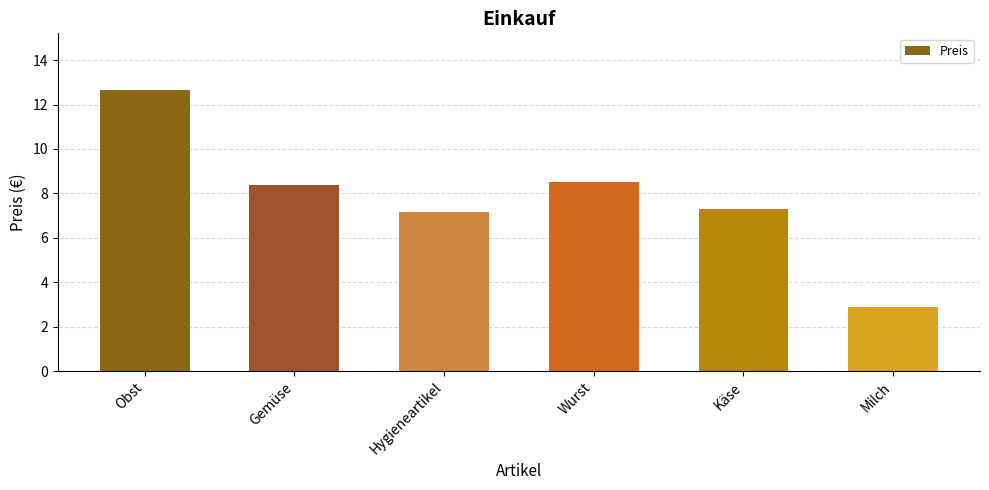

True or false: the data shows 7.2 at Hygieneartikel.

True